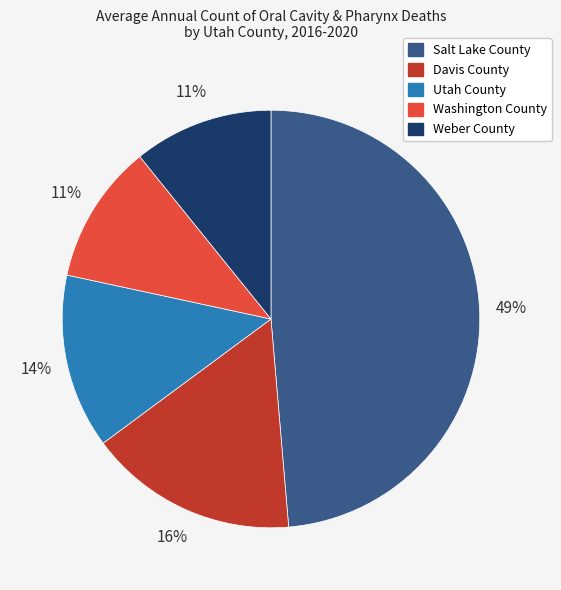

What is the ratio of the value at Washington County to the value at Weber County?

1.0